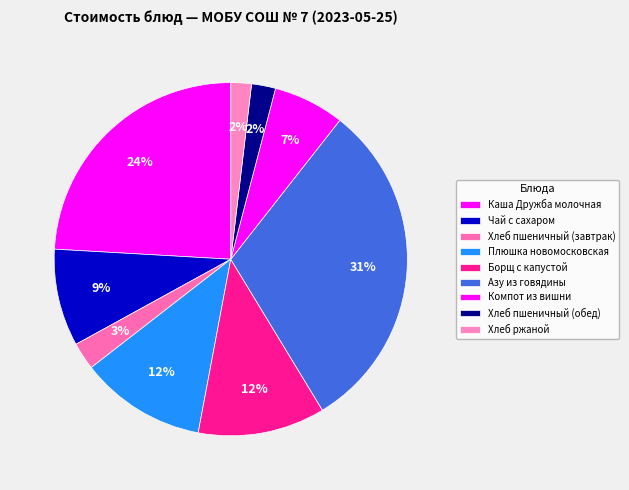

Rank the categories by value from lowest to highest.

Хлеб ржаной, Хлеб пшеничный (обед), Хлеб пшеничный (завтрак), Компот из вишни, Чай с сахаром, Плюшка новомосковская, Борщ с капустой, Каша Дружба молочная, Азу из говядины